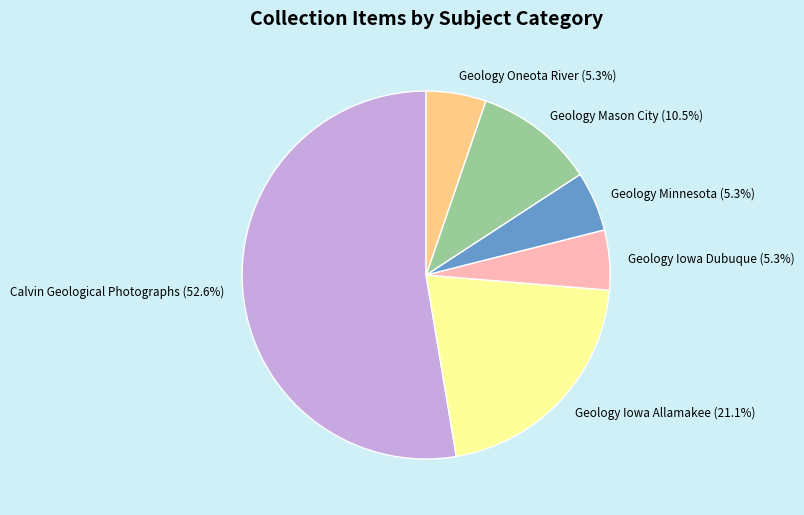

Is there any slice that represents more than half of the pie?

Yes